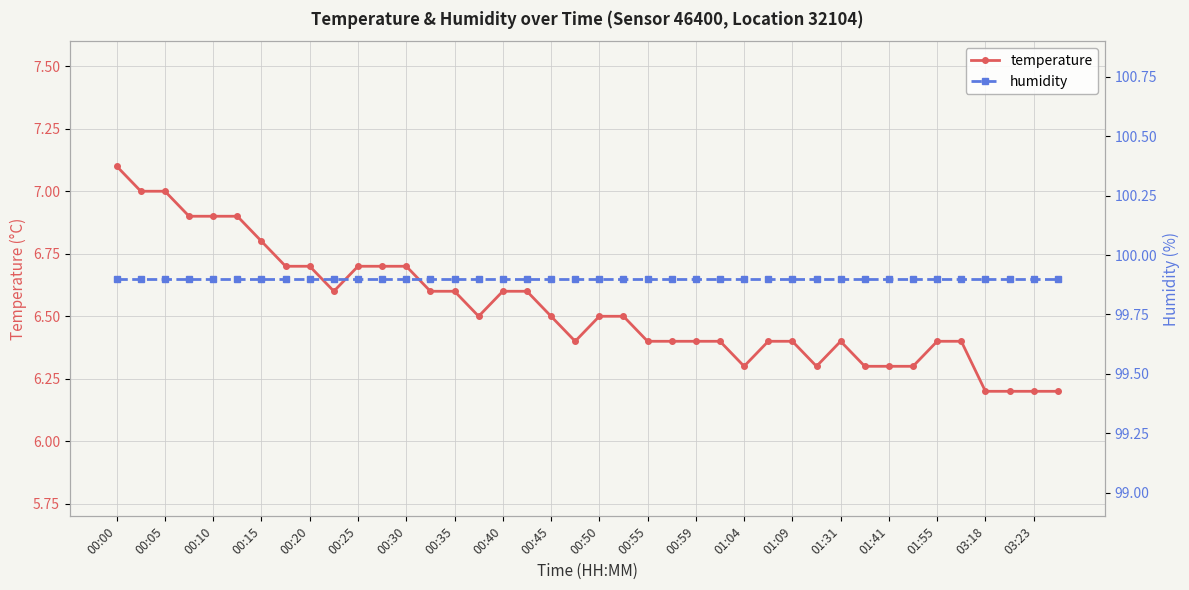

How many lines are shown in the chart?

2